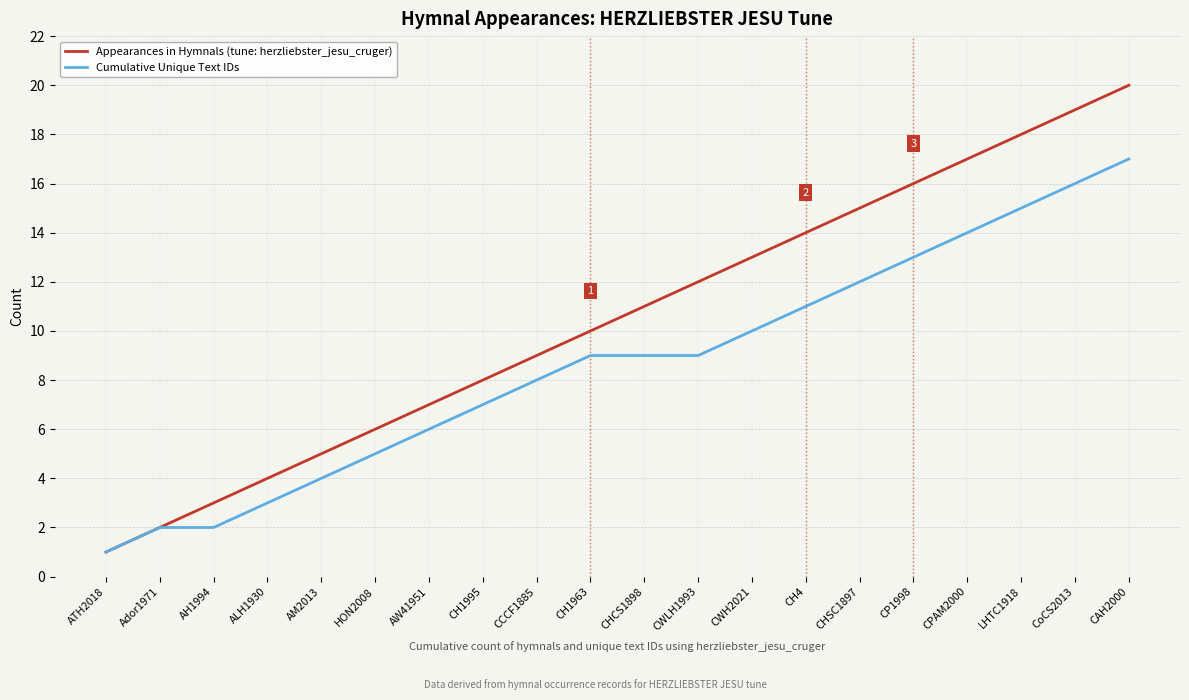

What position from the left is ATH2018?

1